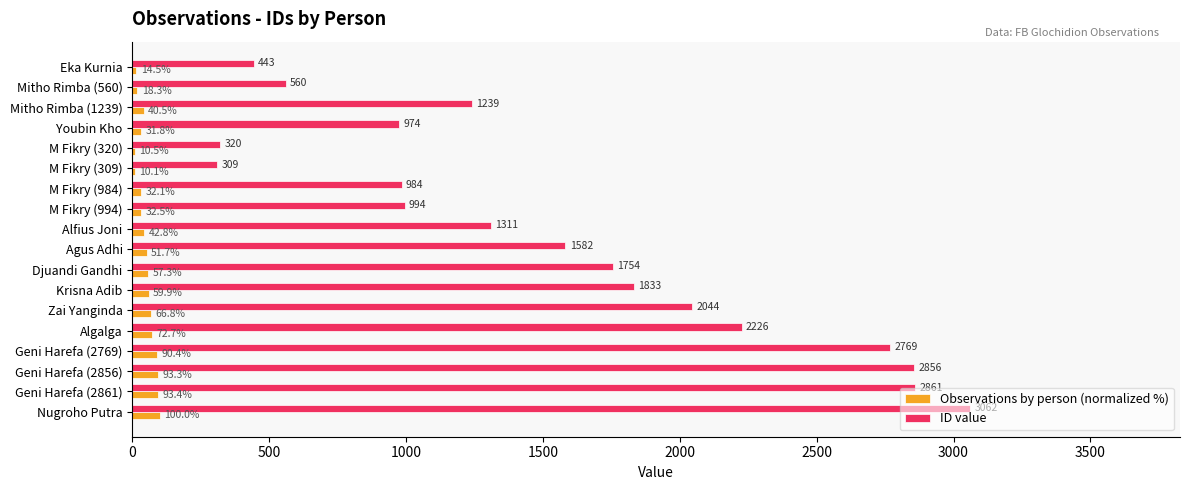

What is the sum of the ID value values at M Fikry (309) and Mitho Rimba (1239)?

1548.0